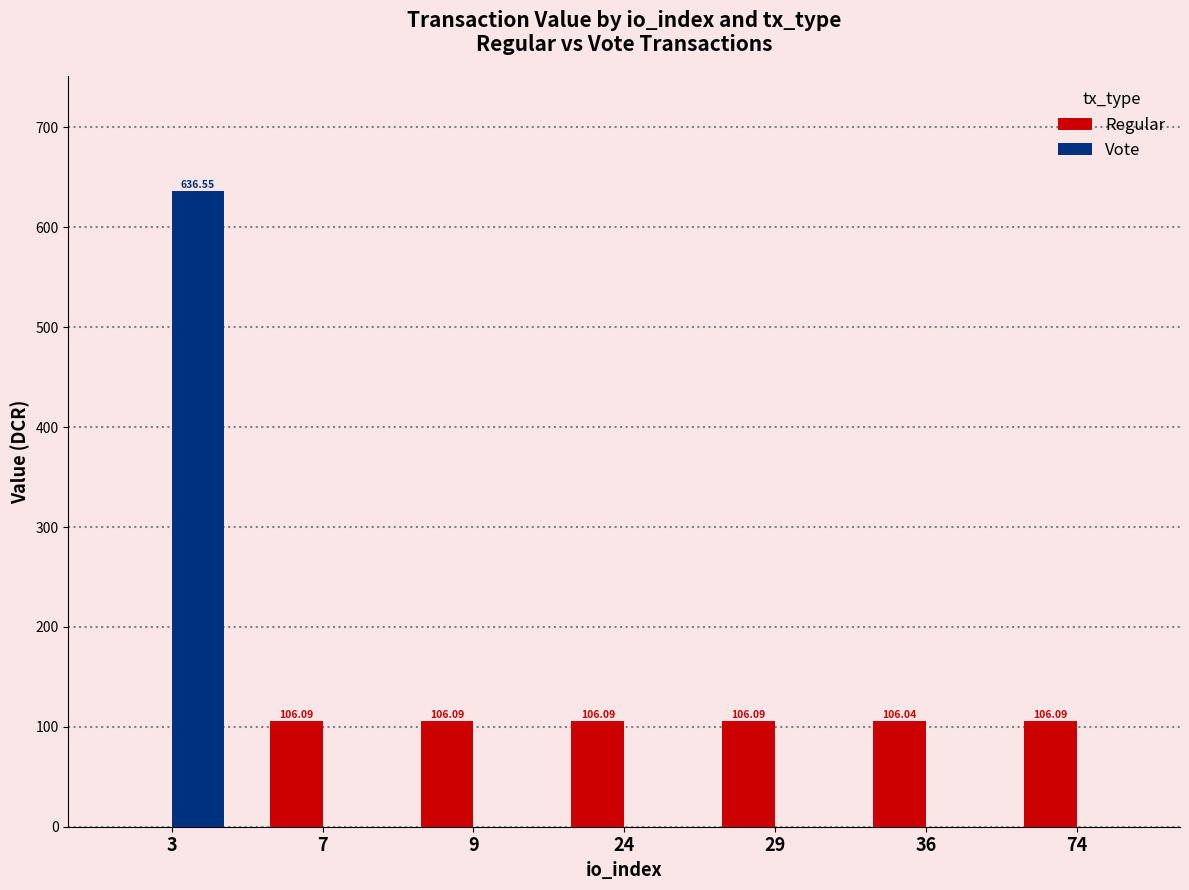

Which category has the highest value in the Vote series?

3